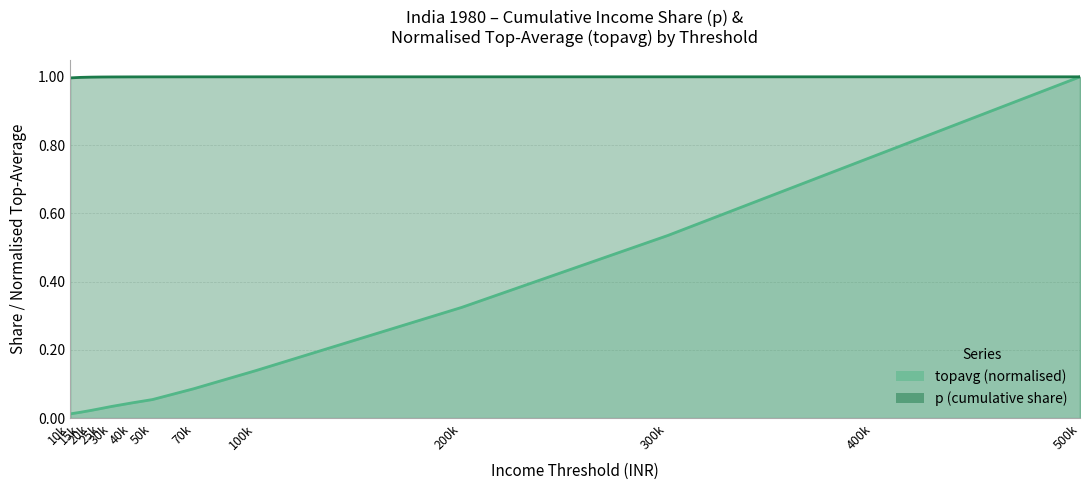

True or false: topavg has a value of 0.0 at 15k.

False